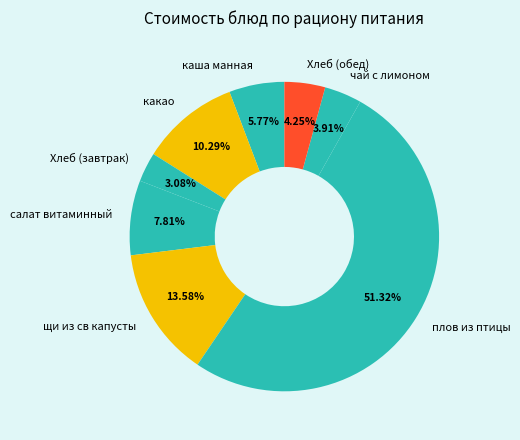

What is the majority slice?

плов из птицы